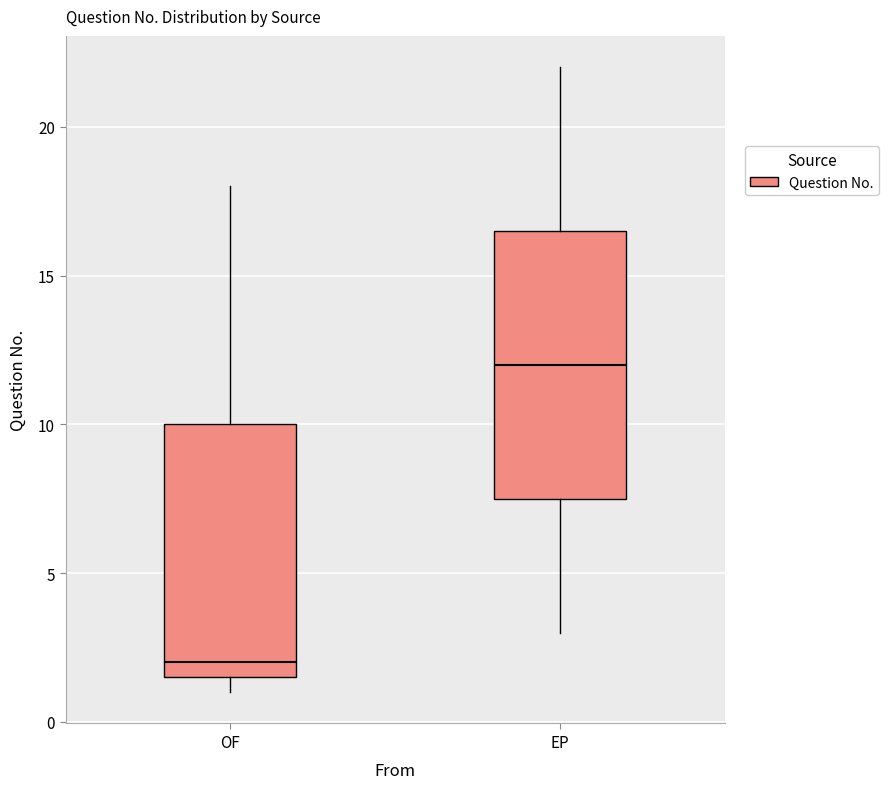

Reading left to right, transcribe this box plot: for each box, give where its median line is, the range the box spans, and where its two whiskers end, as read against the y-axis. The values are not printed on the chart, so give them approximately, as read against the axis.

OF: median 2.0, box 1.5 to 10.0, whiskers 1.0 to 18.0
EP: median 12.0, box 7.5 to 16.5, whiskers 3.0 to 22.0